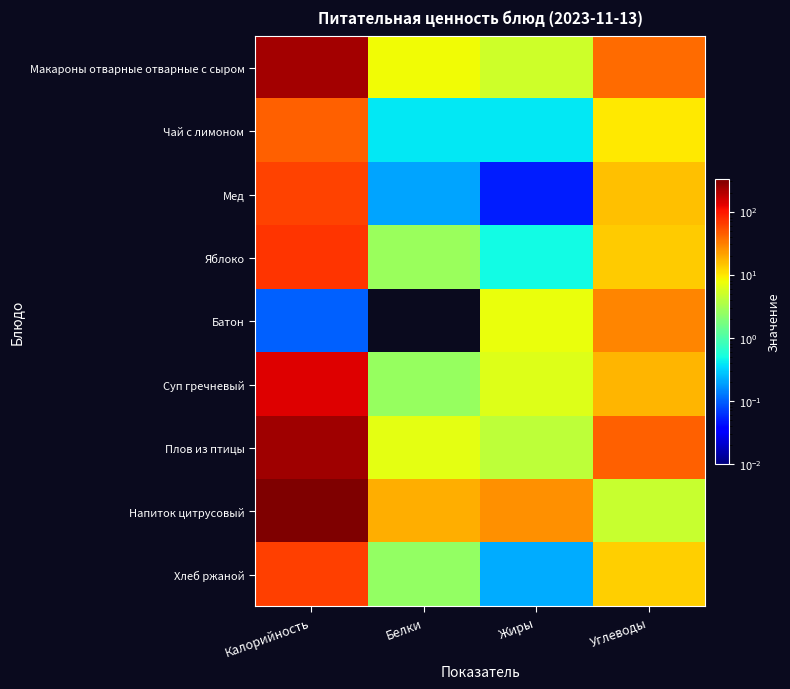

Reading left to right, list all the values displayed in this chart.

Макароны отварные отварные с сыром: Калорийность=231.9	Белки=7.9	Жиры=5.0	Углеводы=38.8
Чай с лимоном: Калорийность=44.4	Белки=0.4	Жиры=0.4	Углеводы=9.8
Мед: Калорийность=61.3	Белки=0.2	Жиры=0.1	Углеводы=15.0
Яблоко: Калорийность=70.0	Белки=2.6	Жиры=0.5	Углеводы=13.7
Батон: Калорийность=0.1	Белки=0.0	Жиры=7.3	Углеводы=29.5
Суп гречневый: Калорийность=133.7	Белки=2.6	Жиры=6.1	Углеводы=17.0
Плов из птицы: Калорийность=239.4	Белки=6.8	Жиры=4.1	Углеводы=43.7
Напиток цитрусовый: Калорийность=326.0	Белки=18.5	Жиры=25.9	Углеводы=4.8
Хлеб ржаной: Калорийность=62.5	Белки=2.4	Жиры=0.2	Углеводы=13.1